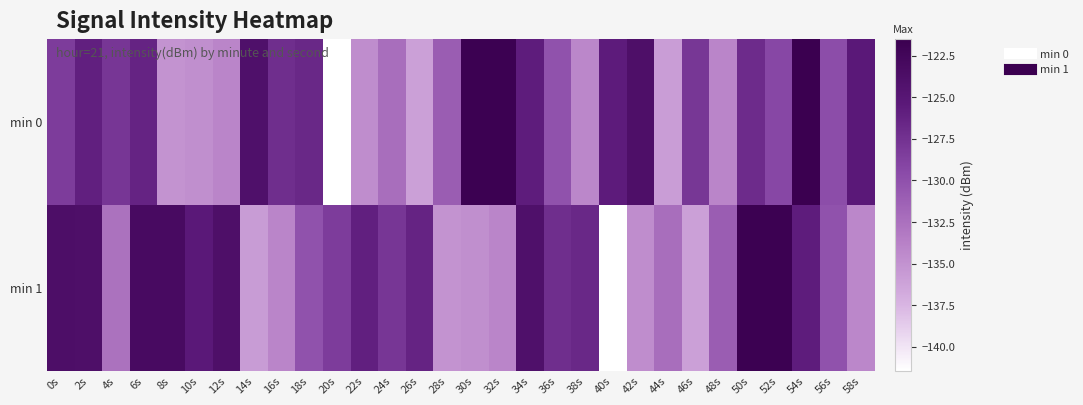

Which series has the largest total across all categories?

min 1